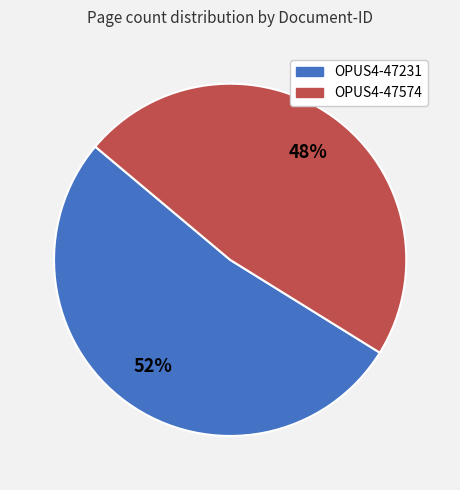

How many segments does this pie chart have?

2